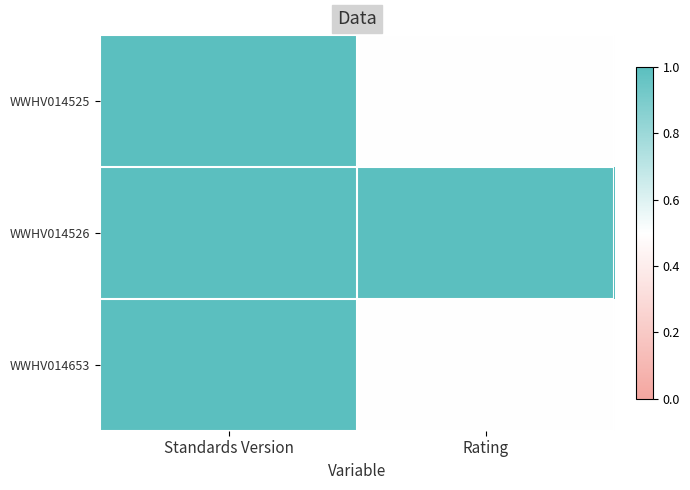

Reading right to left, list all the values displayed in this chart.

WWHV014525: Rating=0.5	Standards Version=1.0
WWHV014526: Rating=1.0	Standards Version=1.0
WWHV014653: Rating=0.5	Standards Version=1.0